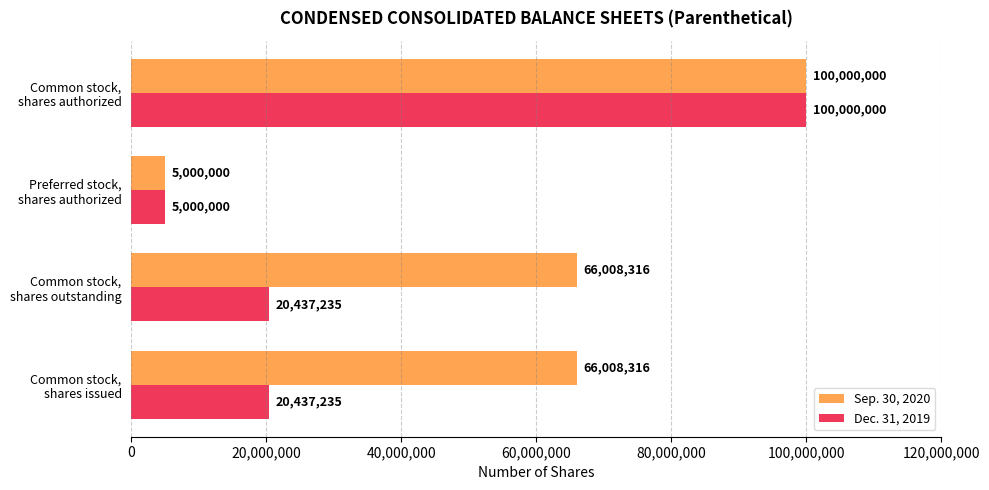

What are all the series names shown in the legend?

Sep. 30, 2020, Dec. 31, 2019